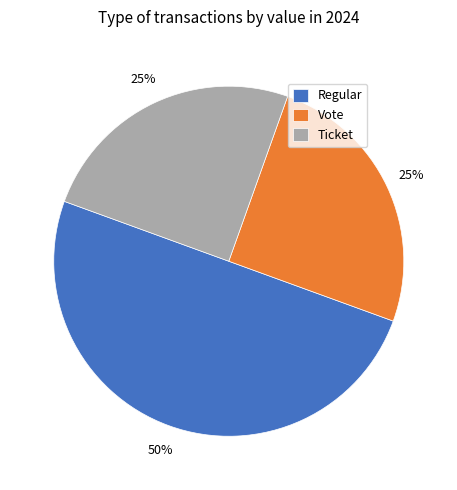

Combined, do Vote and Regular account for over 50%?

Yes